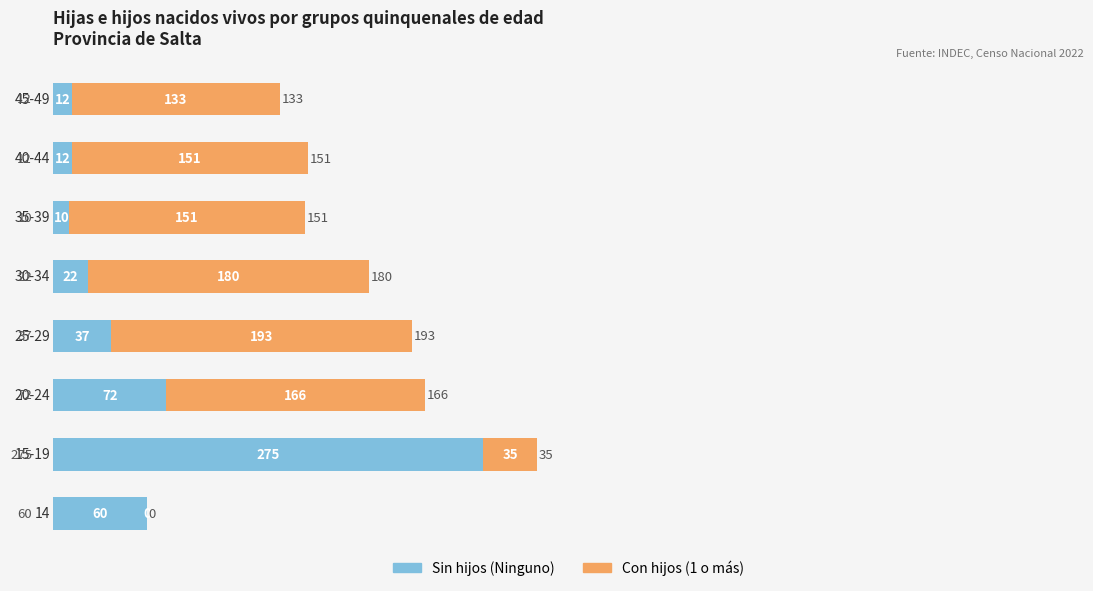

Reading right to left, extract all data points from this chart.

Ninguno: 700=12	600=12	500=10	400=22	300=37	200=72	100=275	0=60
1 o más: 700=133	600=151	500=151	400=180	300=193	200=166	100=35	0=0